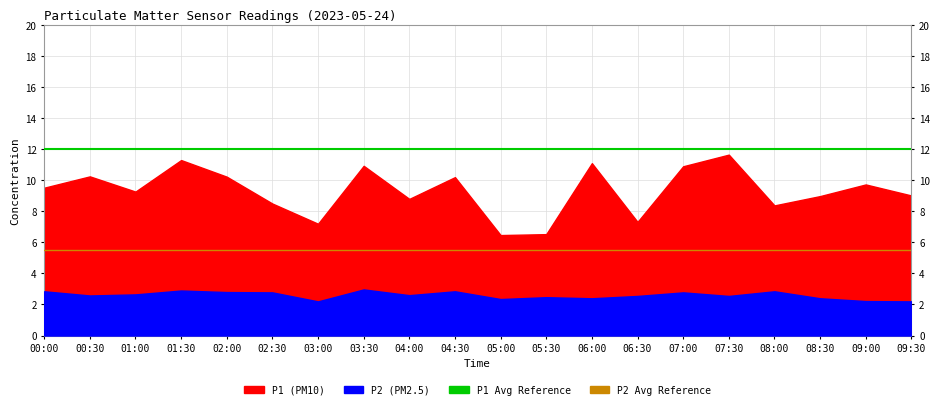

At how many categories does at least one series exceed 8?

20